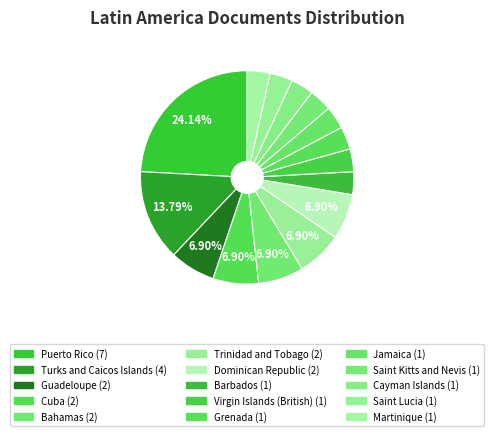

How much of the chart is everything except Saint Lucia?

96.6%